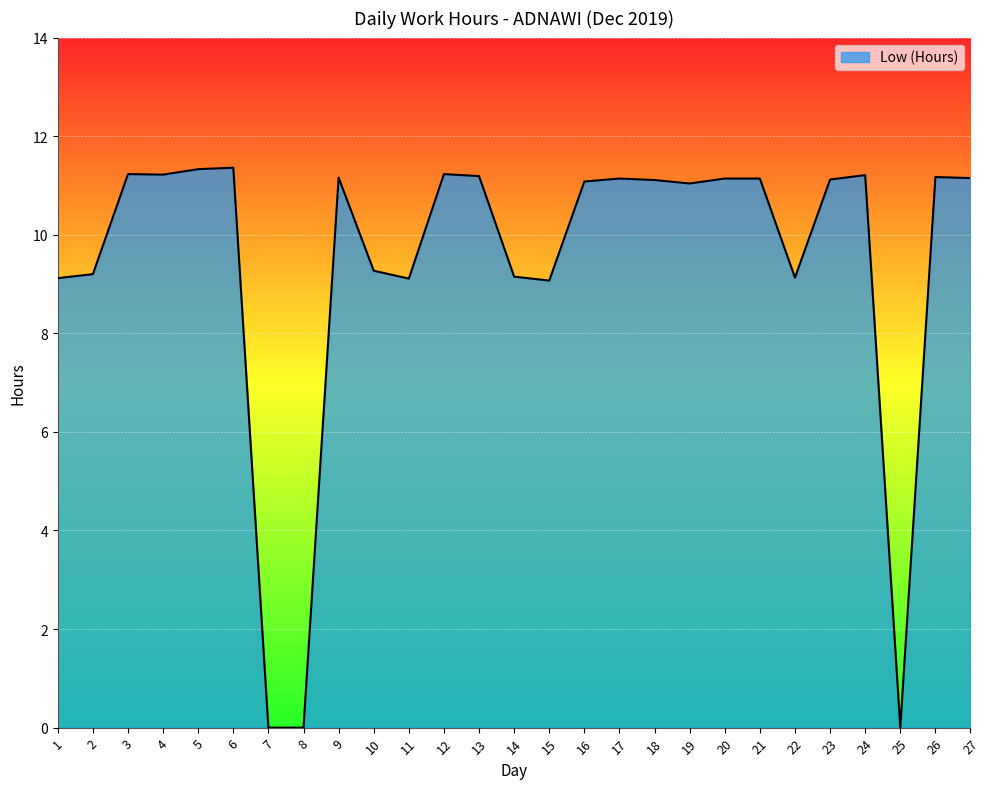

Approximately how many times larger is the value at 6 compared to 5?

1.0